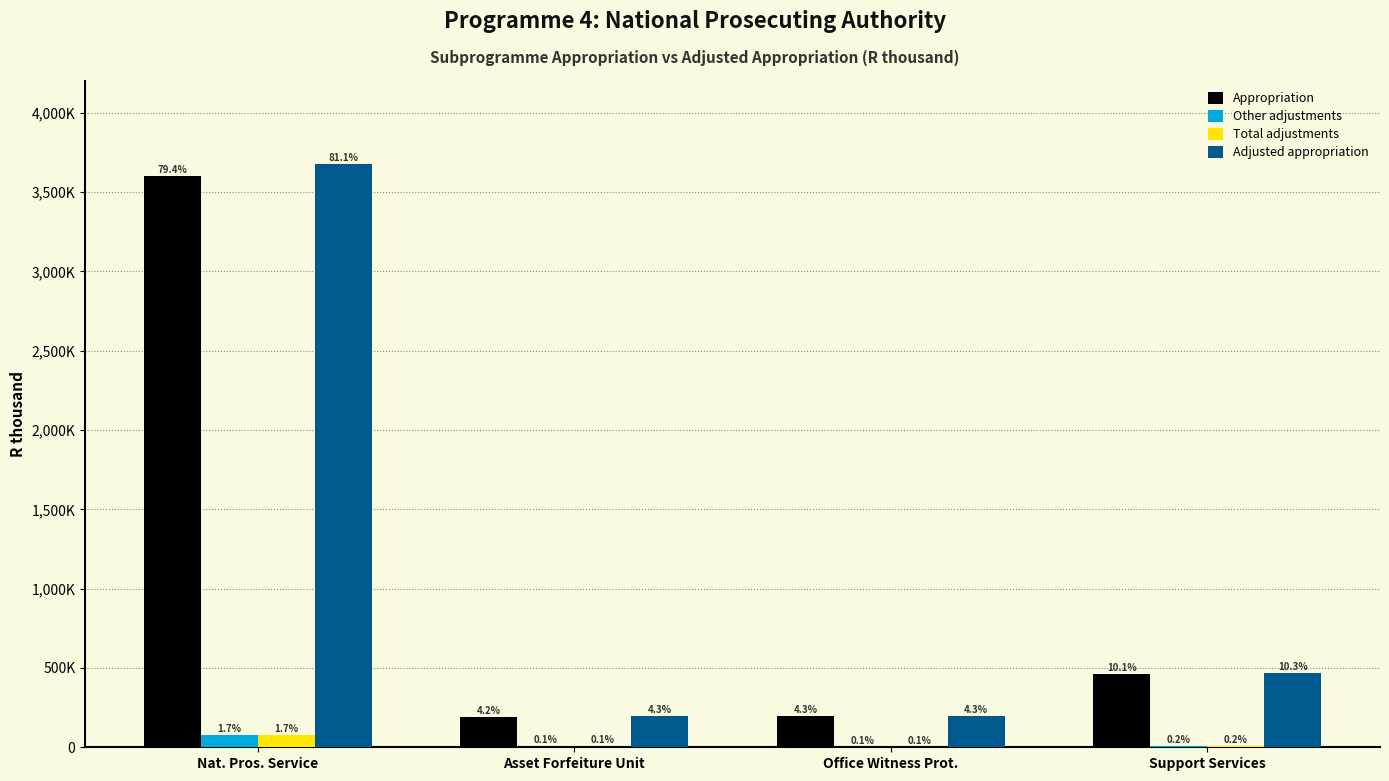

Are the bars grouped side by side (vs. stacked)?

Yes